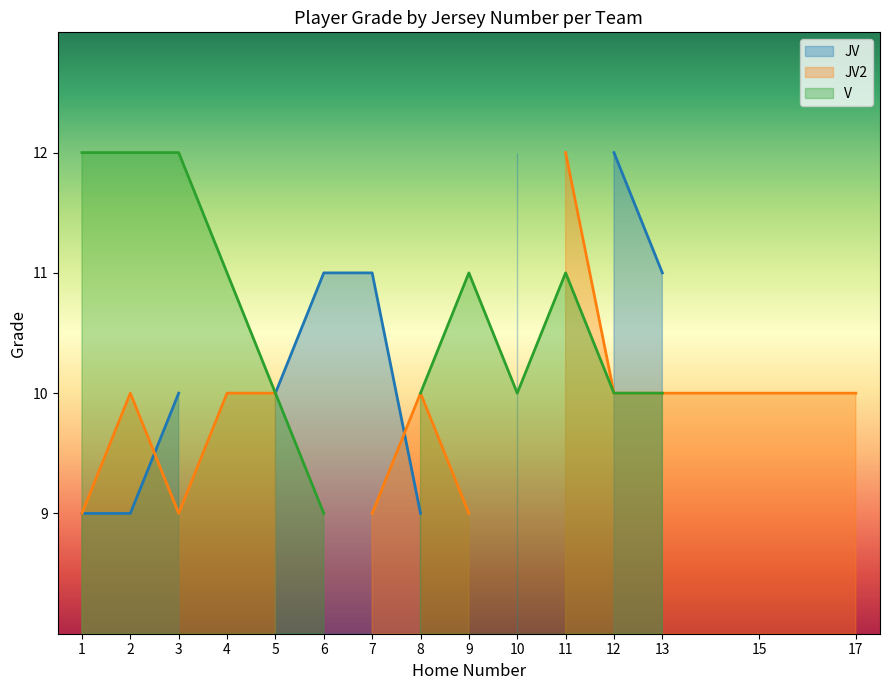

True or false: V and JV2 intersect in this chart.

False